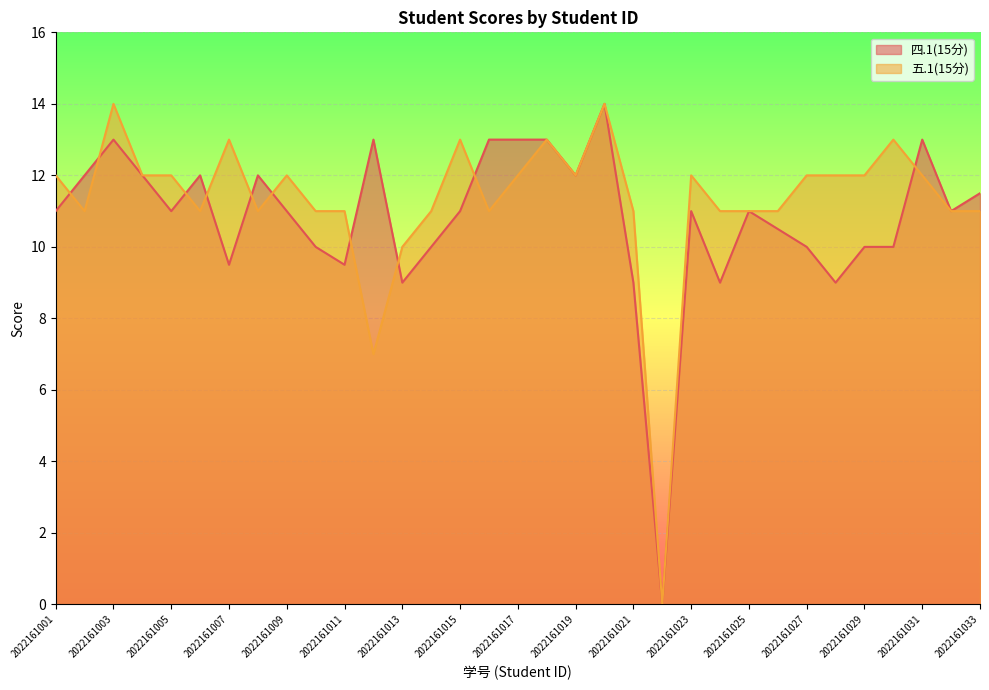

What is the highest value of the 五.1(15分) series?

14.0